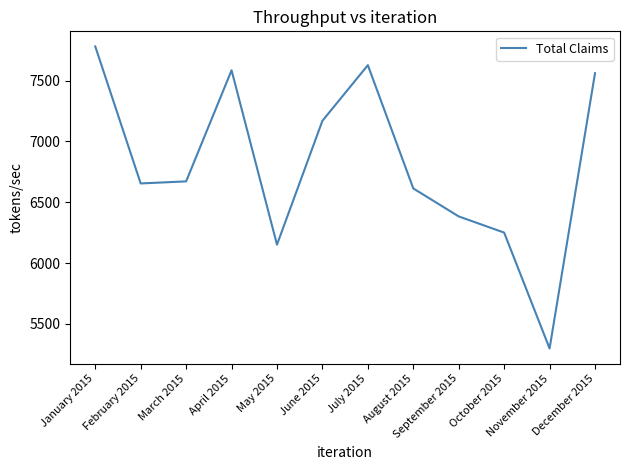

Approximately how many times larger is the value at May 2015 compared to March 2015?

0.9